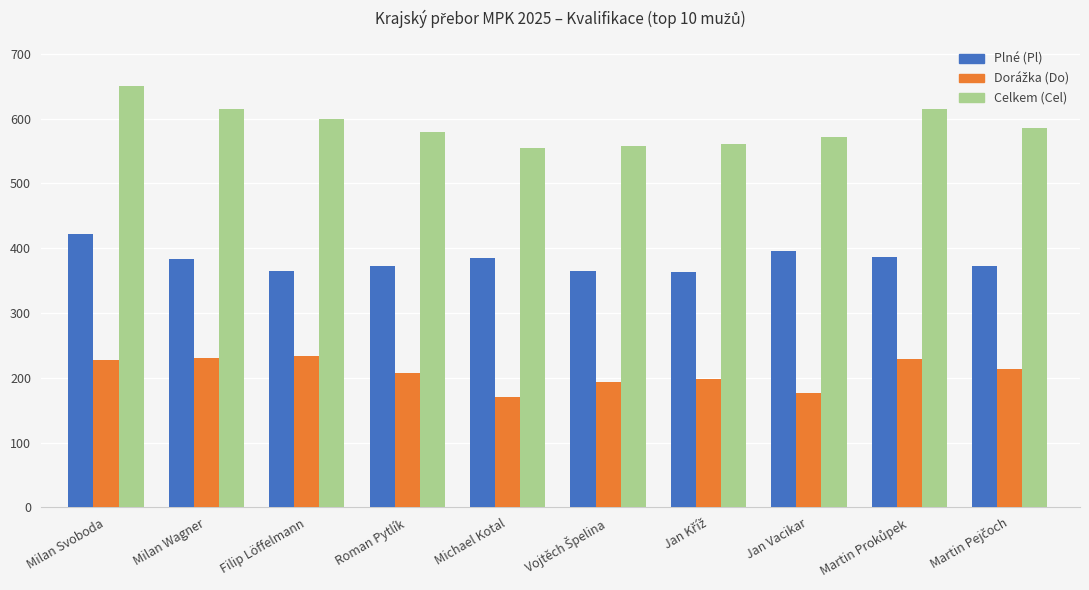

Which series has the largest total across all categories?

Celkem (Cel)